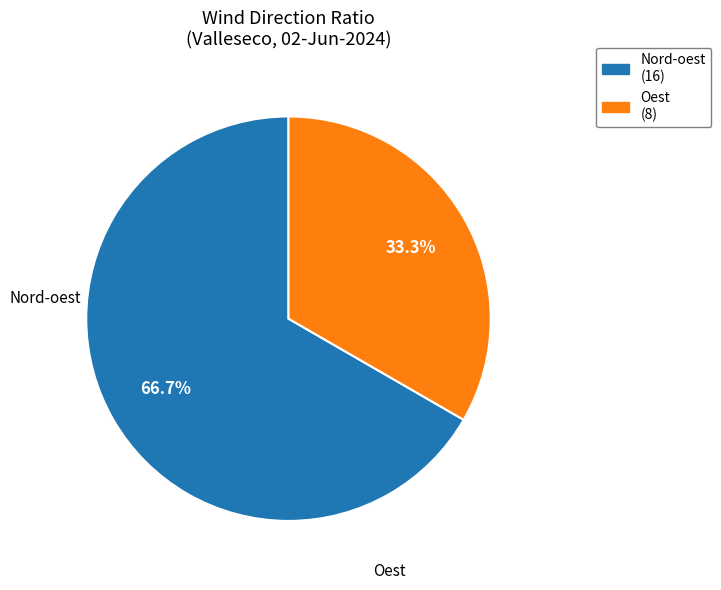

How many slices are in this pie chart?

2